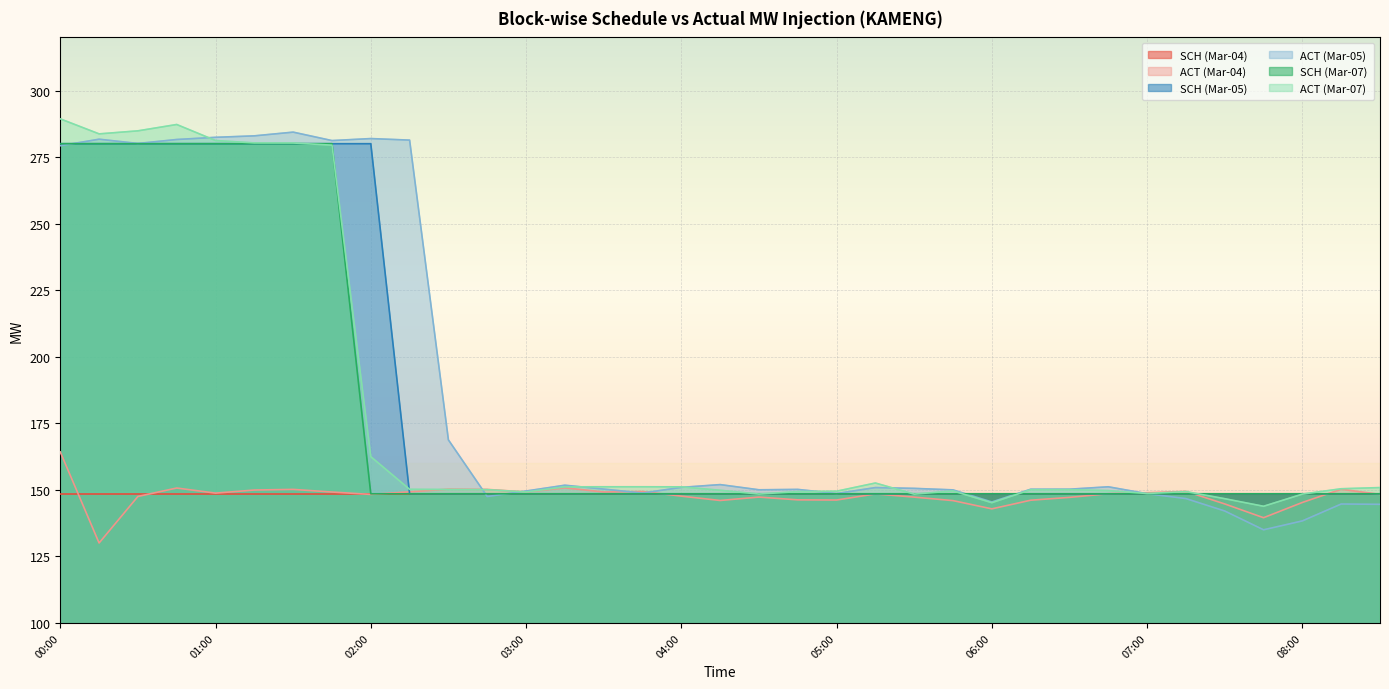

Between 05:15 and 08:00, which series saw the biggest shift?

ACT (Mar-05)